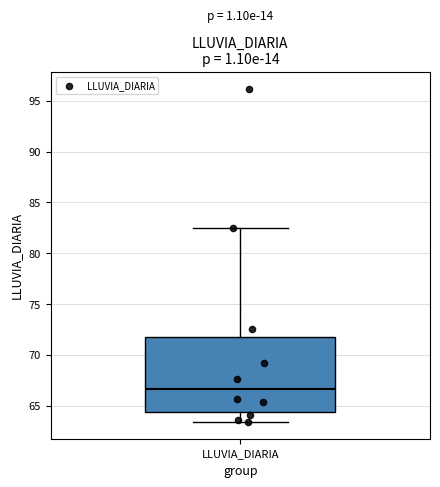

Where does the lower whisker of the box for LLUVIA_DIARIA end on the y-axis? The values are not printed on the chart, so give them approximately, as read against the axis.

63.5